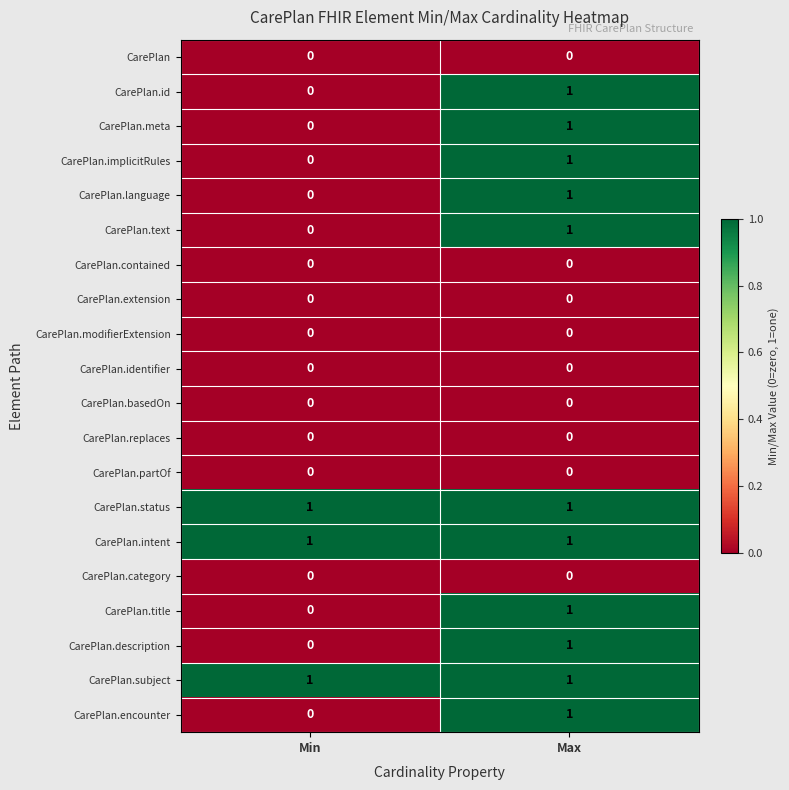

True or false: CarePlan.implicitRules has a value of 1 at Max.

True